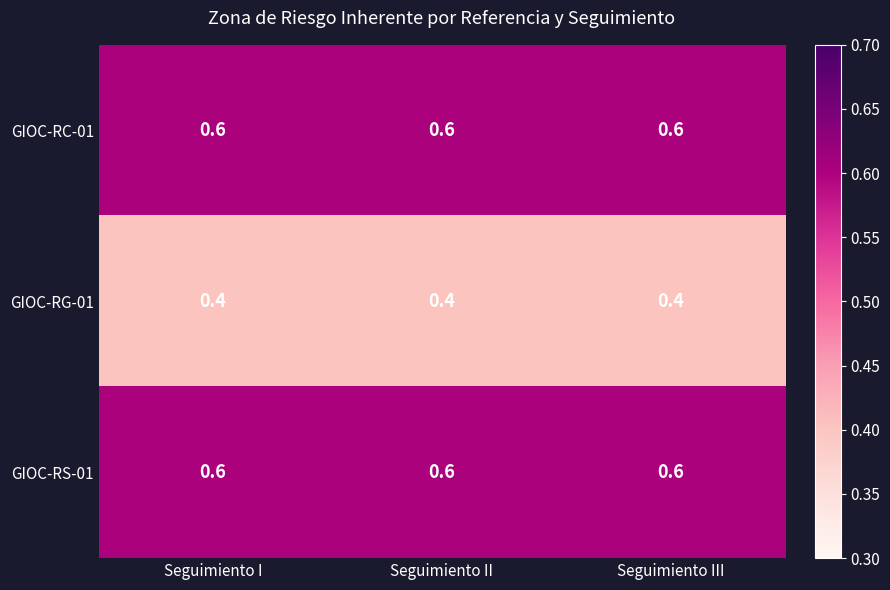

What is the average value of the GIOC-RS-01 series?

0.6